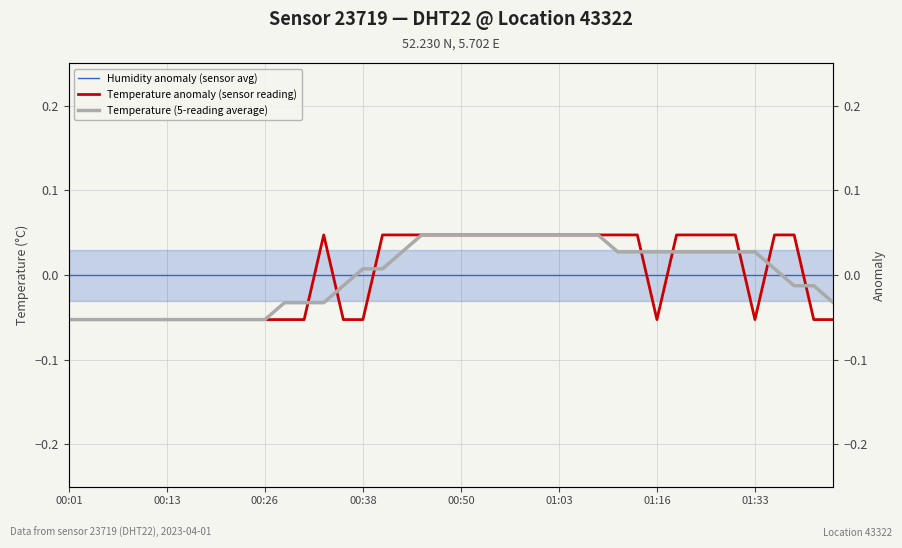

Rank the series by their maximum value, from highest to lowest.

Temperature anomaly (sensor reading), Temperature (5-reading average), Humidity anomaly (sensor avg)